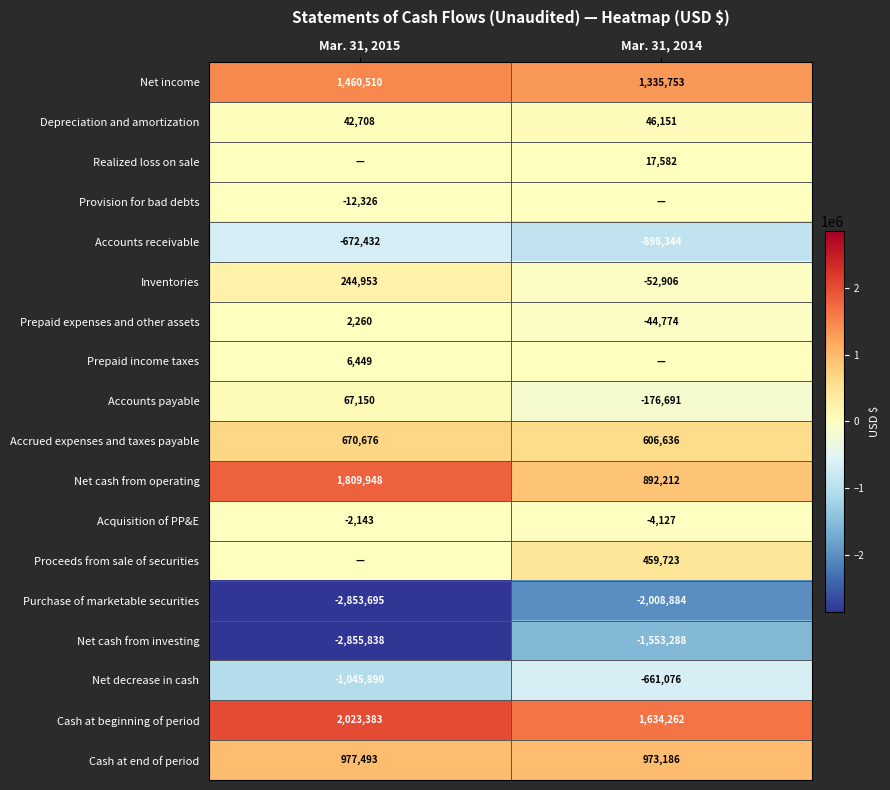

True or false: Cash at end of period has a value of 1353221 at Mar. 31, 2014.

False